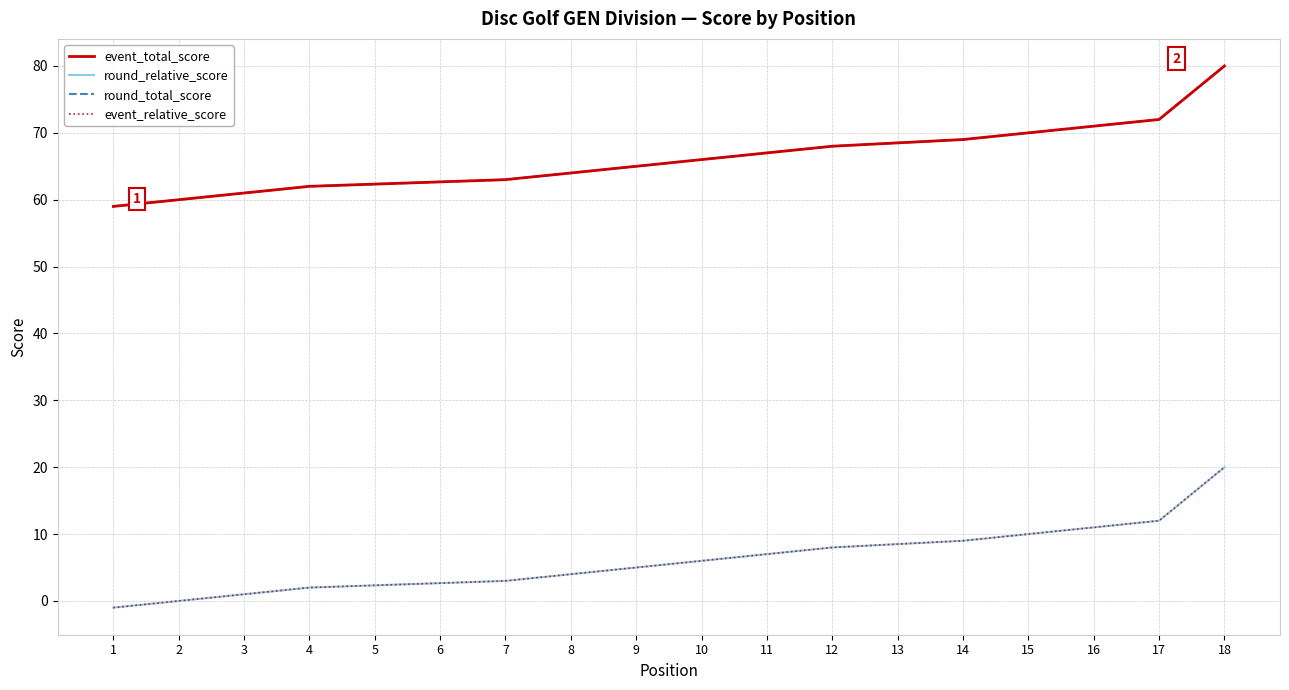

How many data points in event_total_score are less than 65?

8